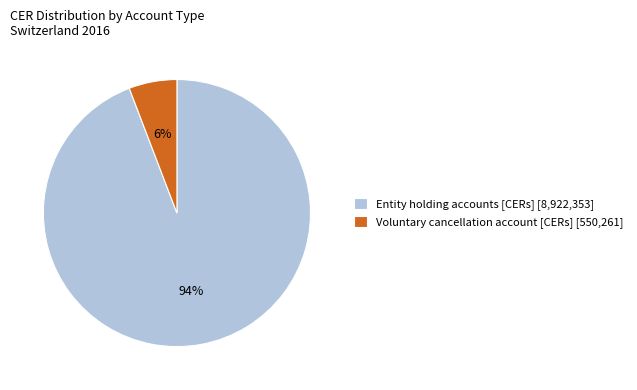

The Entity holding accounts [CERs] [8,922,353] slice represents 94% of the pie. True or false?

True